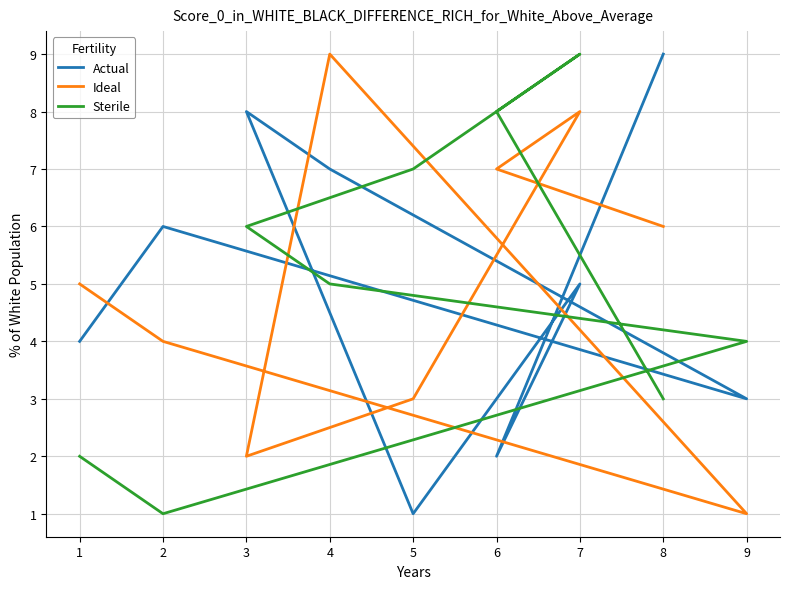

What is the maximum value shown in the chart?

9